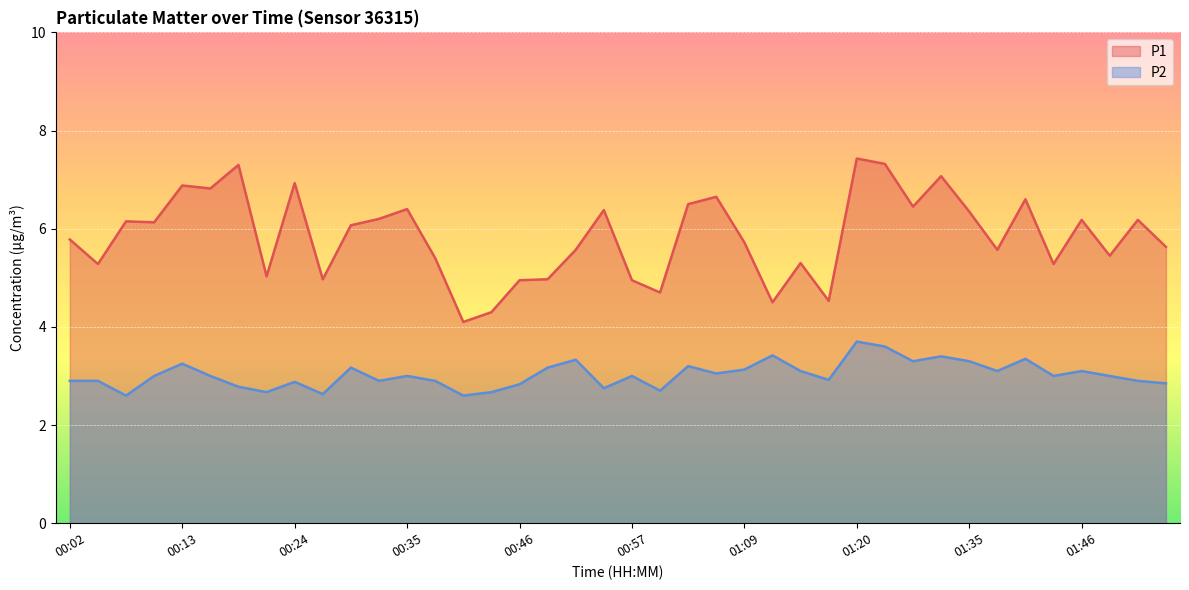

Reading left to right, transcribe all the data shown in this chart.

P1: 5.8	5.3	6.2	6.1	6.9	6.8	7.3	5.0	6.9	5.0	6.1	6.2	6.4	5.4	4.1	4.3	5.0	5.0	5.6	6.4	5.0	4.7	6.5	6.7	5.7	4.5	5.3	4.5	7.4	7.3	6.5	7.1	6.3	5.6	6.6	5.3	6.2	5.5	6.2	5.6
P2: 2.9	2.9	2.6	3.0	3.2	3.0	2.8	2.7	2.9	2.6	3.2	2.9	3.0	2.9	2.6	2.7	2.8	3.2	3.3	2.8	3.0	2.7	3.2	3.0	3.1	3.4	3.1	2.9	3.7	3.6	3.3	3.4	3.3	3.1	3.4	3.0	3.1	3.0	2.9	2.9